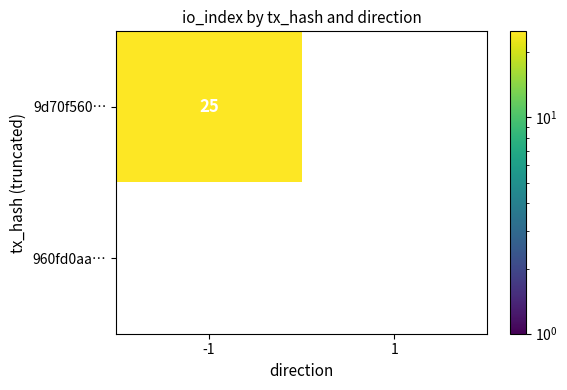

The value of 9d70f560b5483fe8f7fce1dc6b2ef2c39235dd9 at io_index is 8. True or false?

False